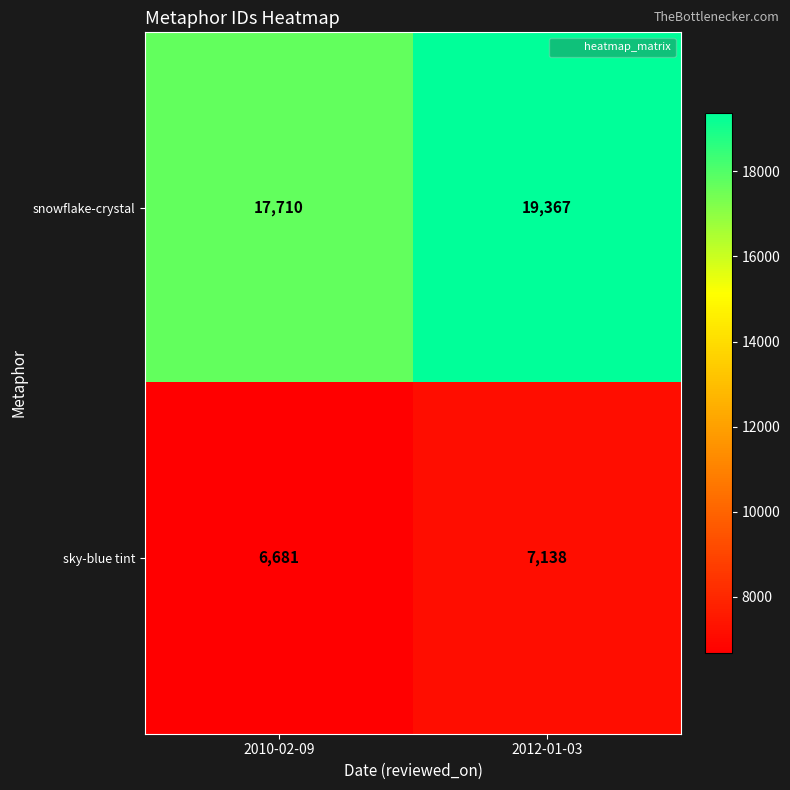

How many data points does each series have?

2